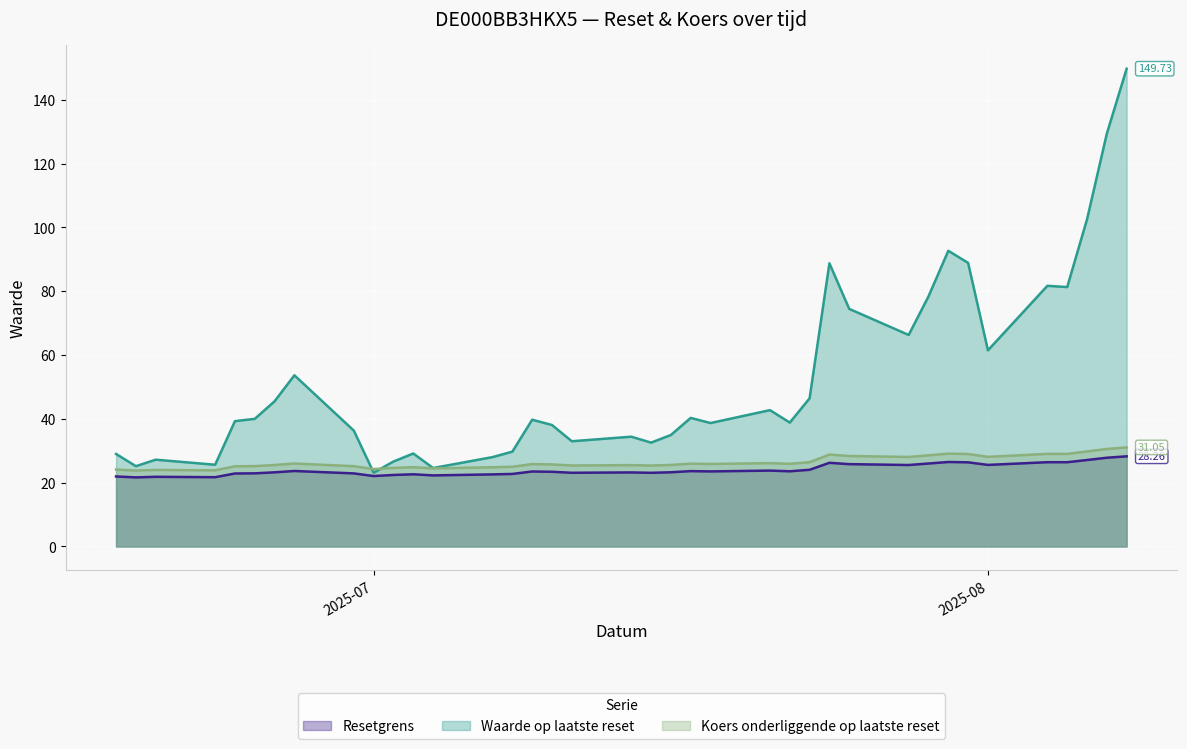

Rank the series at 2025-06-26 from highest to lowest value.

Waarde op laatste reset, Koers onderliggende op laatste reset, Resetgrens